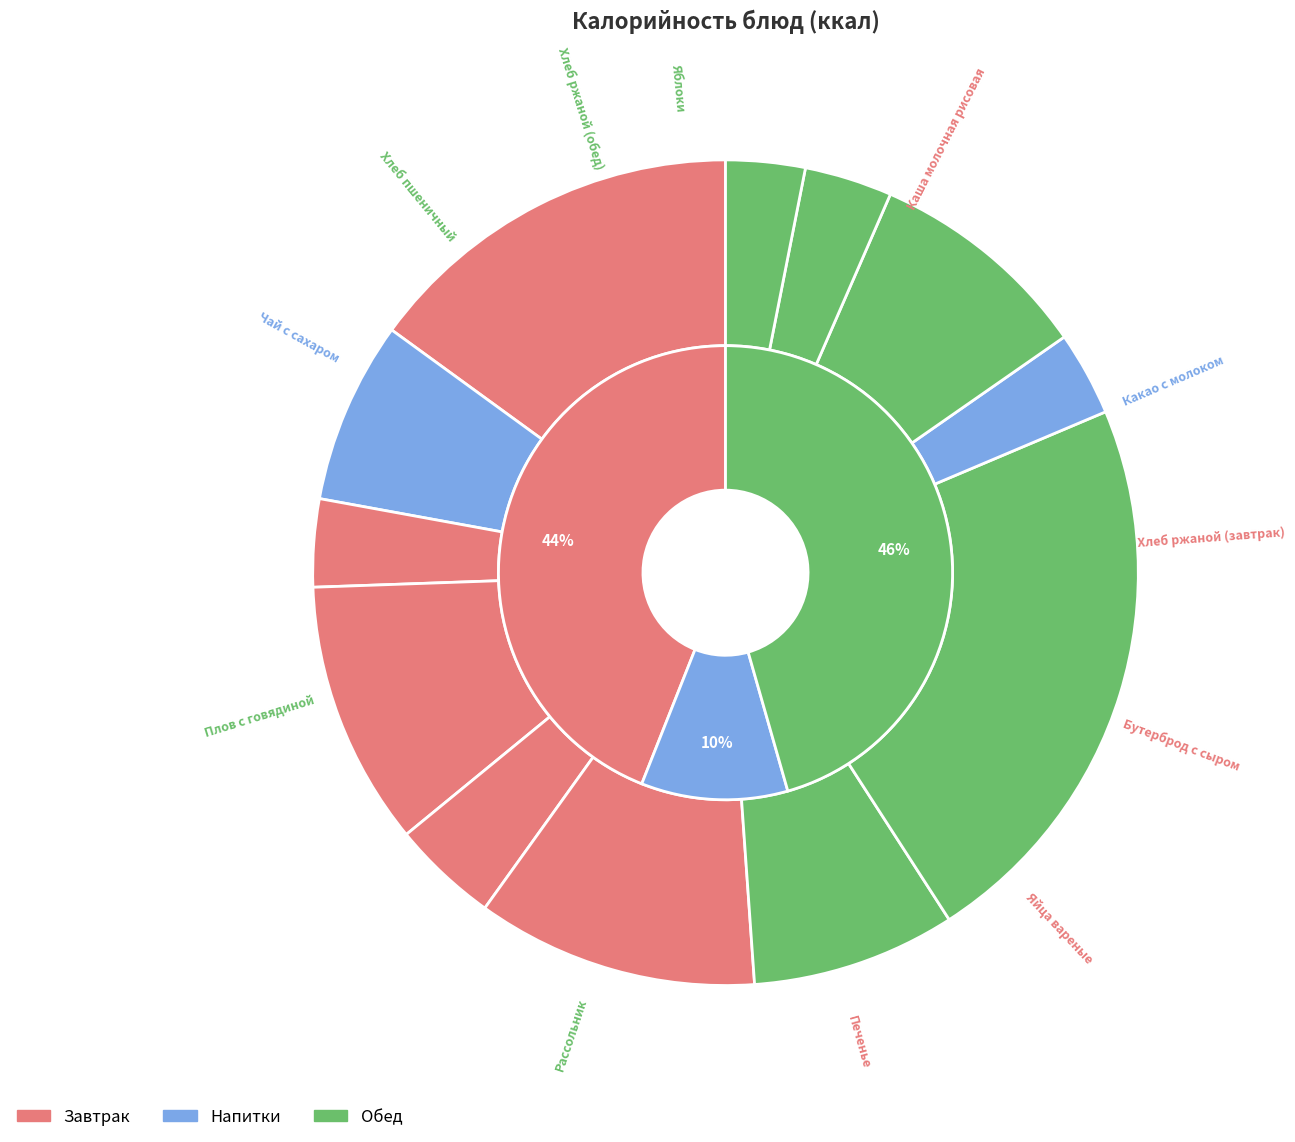

Is the sum of Какао с молоком and Рассольник greater than half?

No